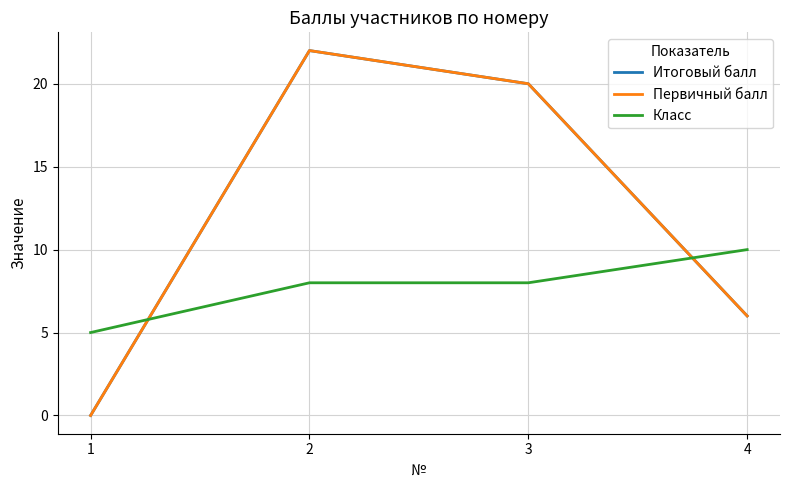

Which series has the largest total across all categories?

Итоговый балл